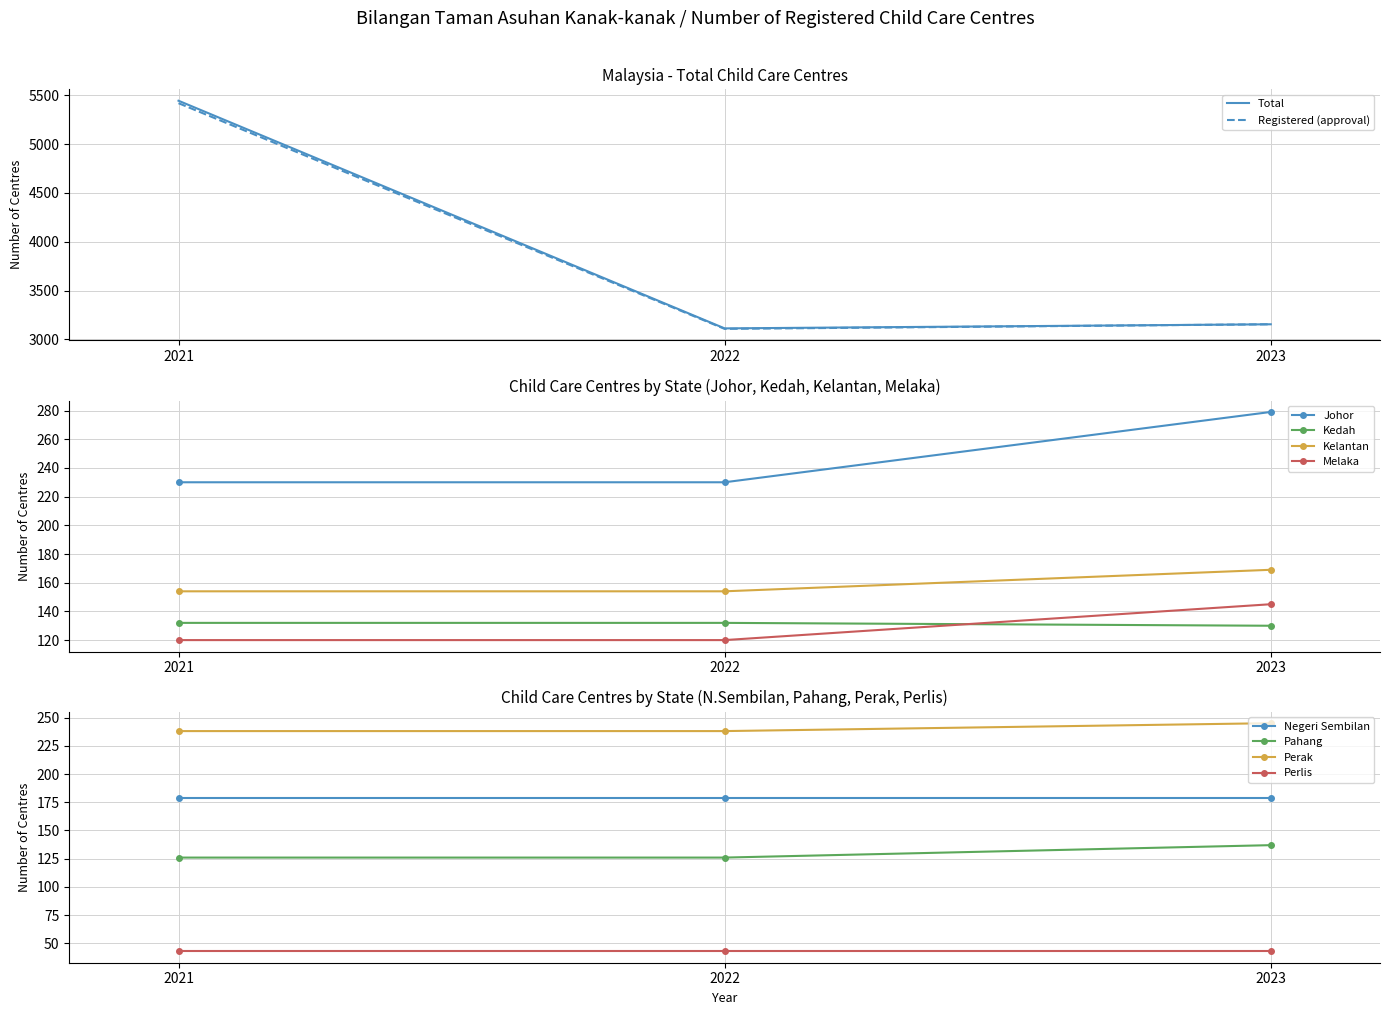

Where is Registered (approval) nearest to the value 4264?

2023